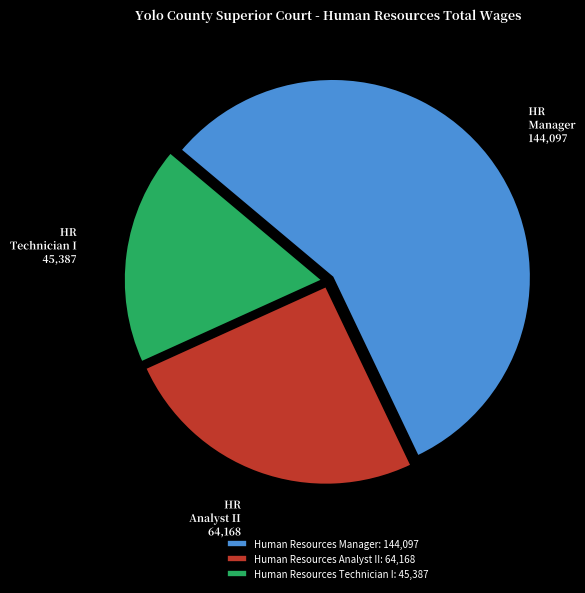

Which slice is the smallest?

Human Resources Technician I